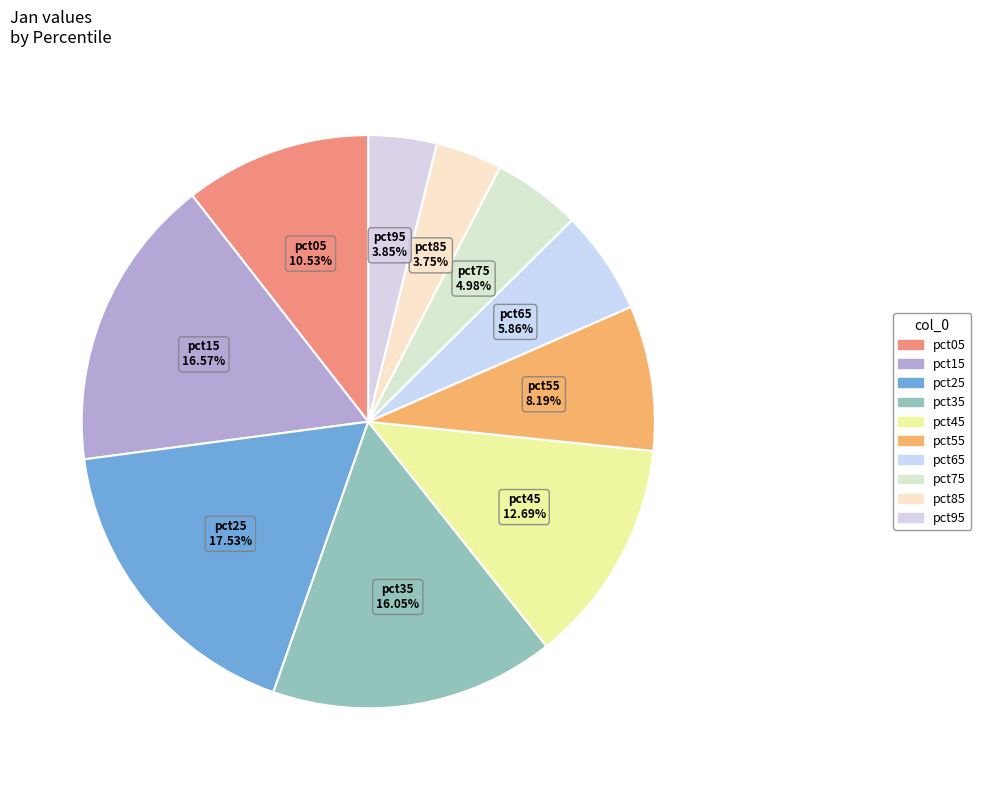

Which slice is the largest?

pct25